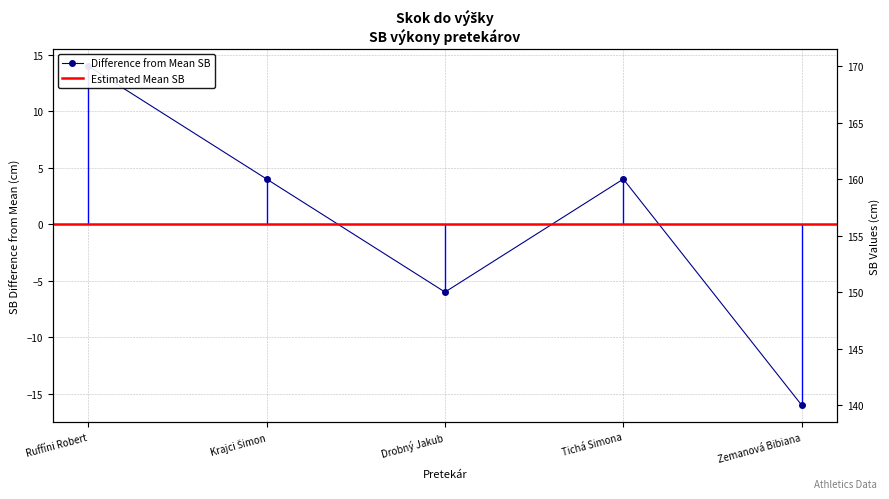

What is the difference between the second highest and minimum values?

20